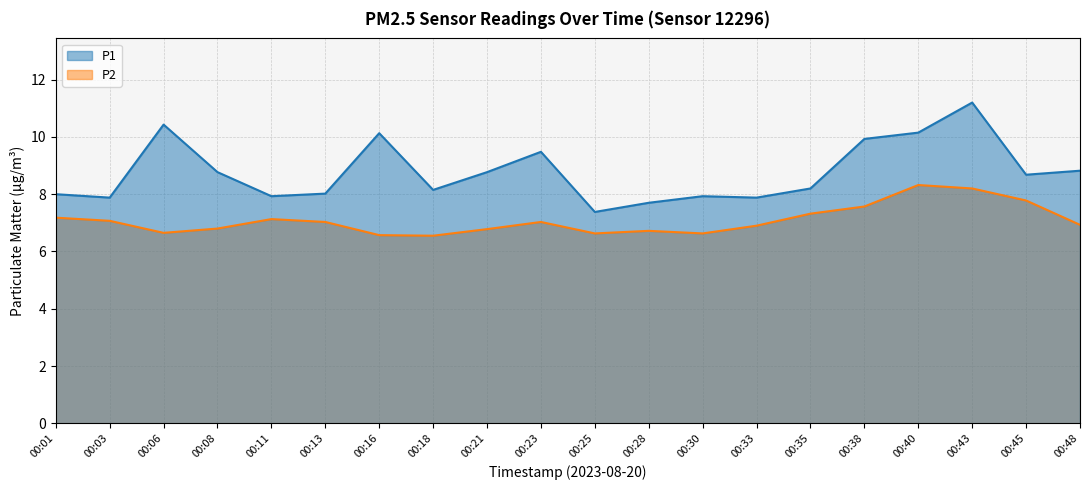

The value of P2 at 00:06 is 6.7. True or false?

True